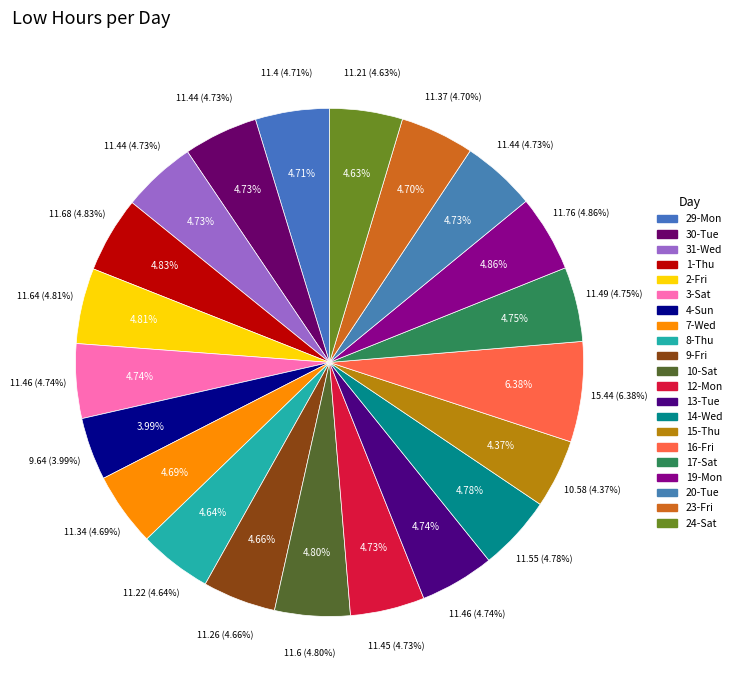

What is the total percentage of 9-Fri and 29-Mon?

9.4%